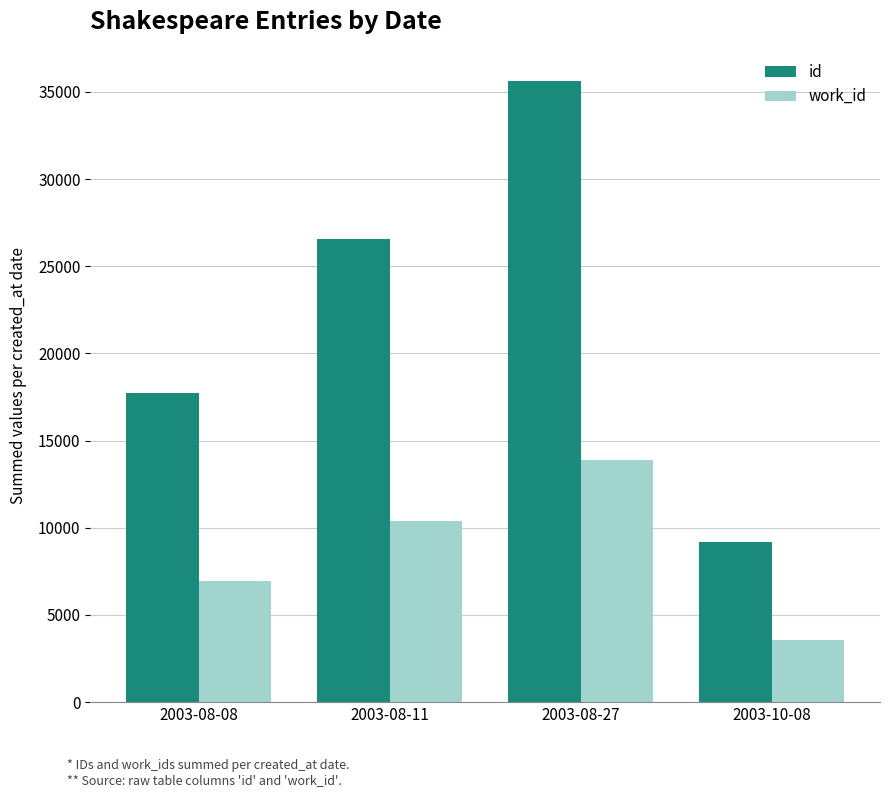

Which category has the lowest value in the work_id series?

2003-10-08